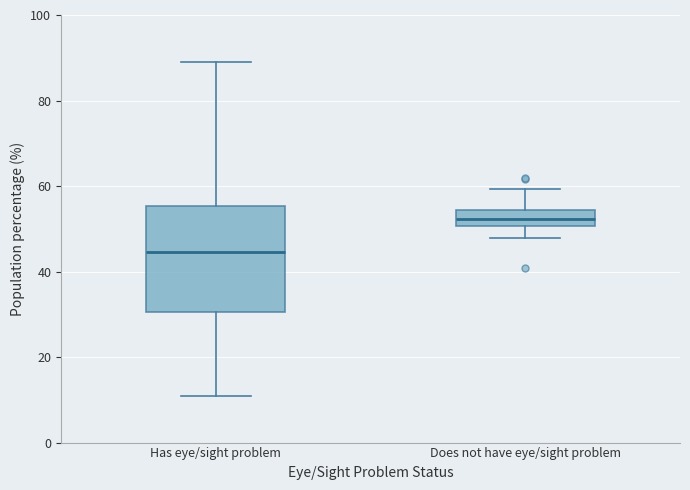

Where does the lower whisker of the box for Has eye/sight problem end on the y-axis? The values are not printed on the chart, so give them approximately, as read against the axis.

12